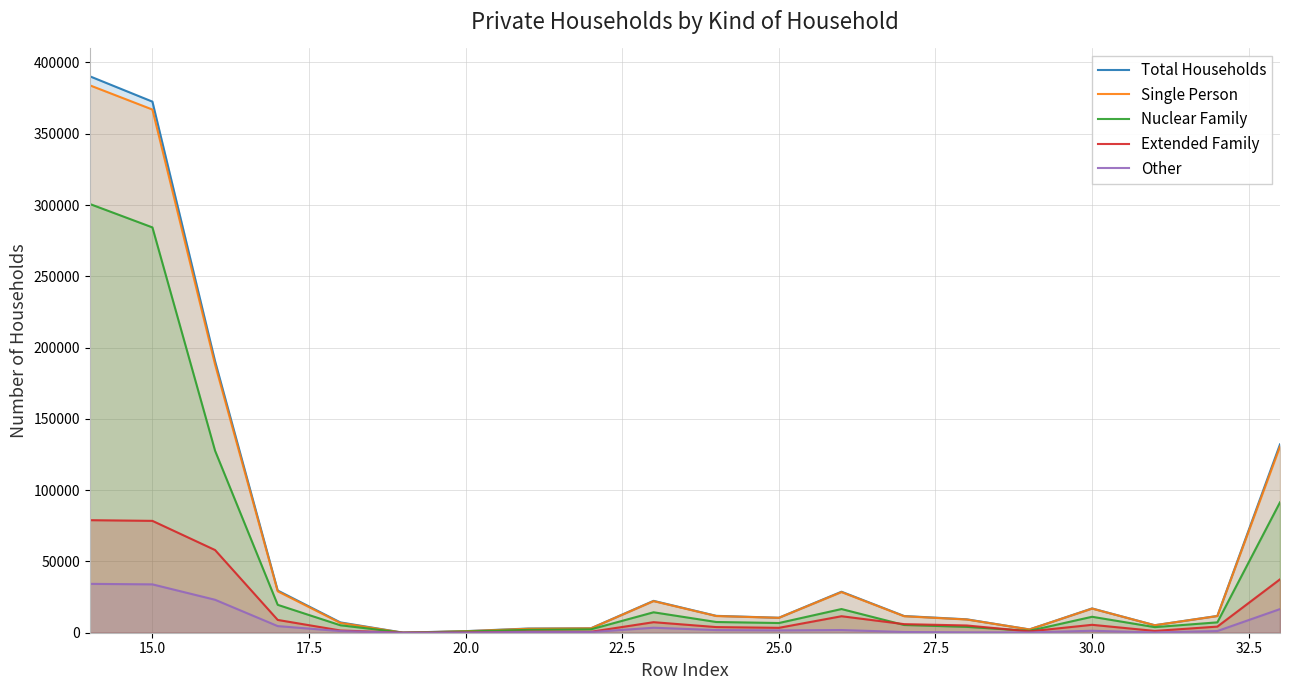

Which series has the largest range (max minus min)?

Total Households